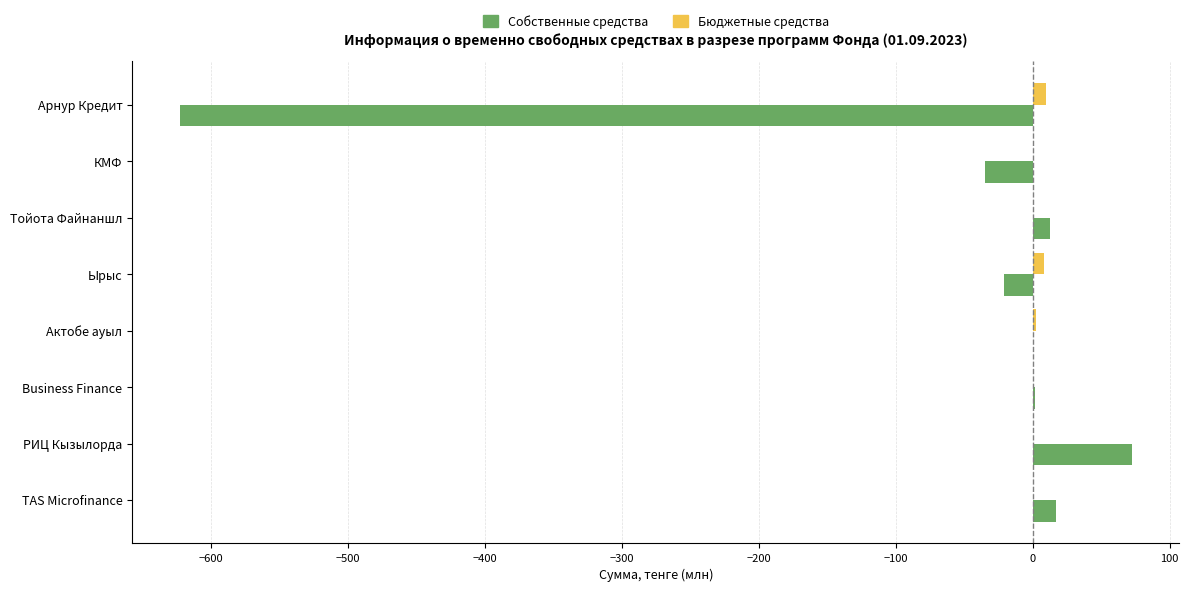

Between Арнур Кредит and Business Finance, which series saw the biggest shift?

Собственные средства